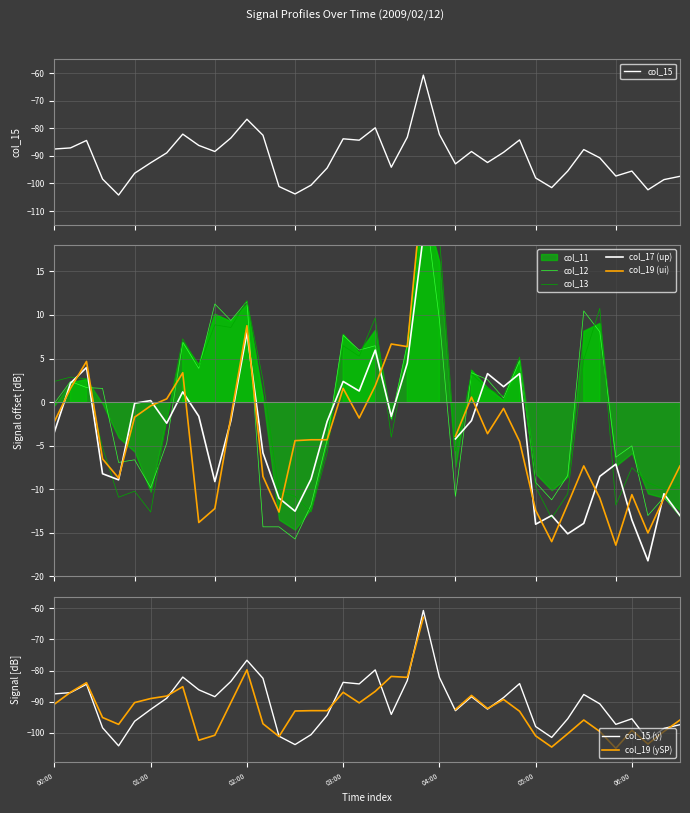

What is the label of the 24th point from the left?

2009/02/12 03:50